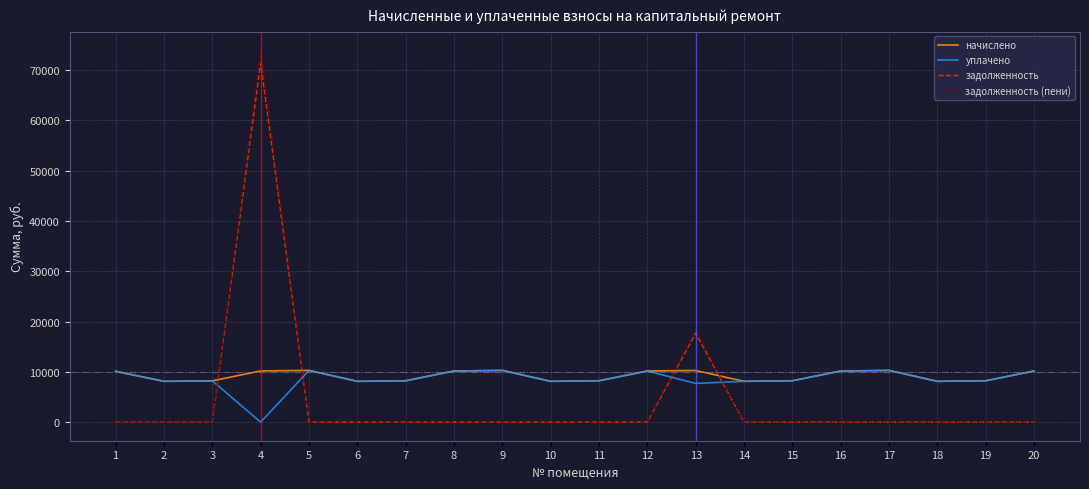

The value of задолженность at 7 is 0.0. True or false?

True